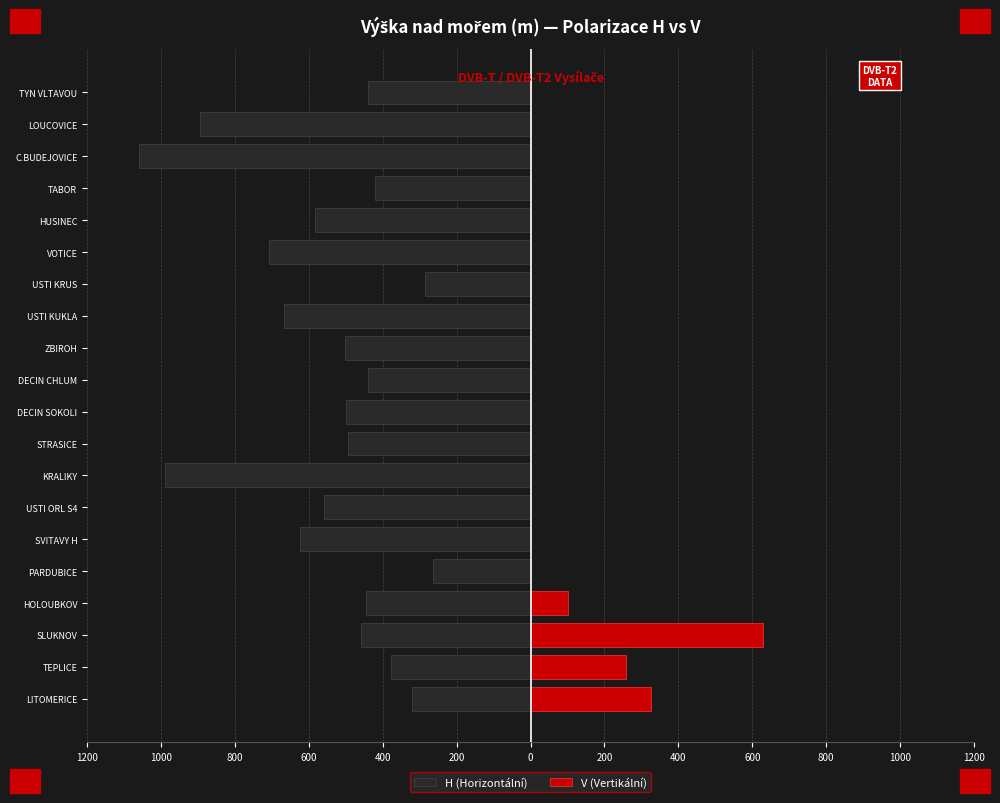

At USTI ORL S4, list the series in order from smallest to largest.

H (Horizontální), V (Vertikální)